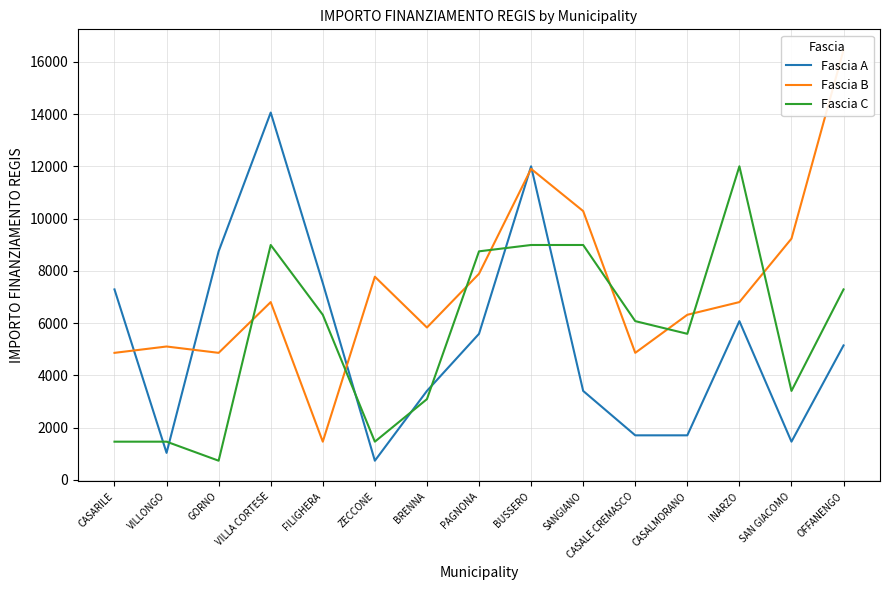

The value of Fascia B at OFFANENGO is 24625. True or false?

False